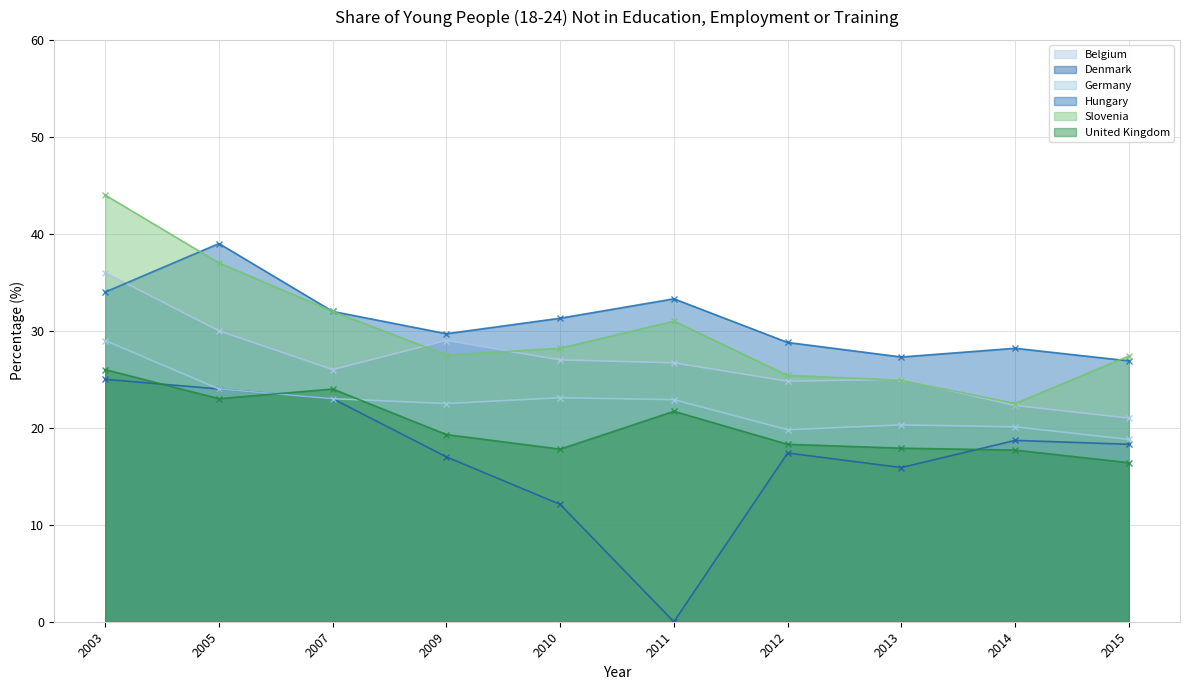

Reading left to right, transcribe all the data shown in this chart.

Belgium: 2003=36.0	2005=30.0	2007=26.0	2009=29.0	2010=27.0	2011=26.7	2012=24.8	2013=25.0	2014=22.3	2015=21.0
Denmark: 2003=25.0	2005=24.0	2007=23.0	2009=17.0	2010=12.1	2011=0.0	2012=17.4	2013=15.9	2014=18.7	2015=18.3
Germany: 2003=29.0	2005=24.0	2007=23.0	2009=22.5	2010=23.1	2011=22.9	2012=19.8	2013=20.3	2014=20.1	2015=18.8
Hungary: 2003=34.0	2005=39.0	2007=32.0	2009=29.7	2010=31.3	2011=33.3	2012=28.8	2013=27.3	2014=28.2	2015=26.9
Slovenia: 2003=44.0	2005=37.0	2007=32.0	2009=27.5	2010=28.2	2011=31.0	2012=25.4	2013=24.9	2014=22.5	2015=27.4
United Kingdom: 2003=26.0	2005=23.0	2007=24.0	2009=19.3	2010=17.8	2011=21.7	2012=18.3	2013=17.9	2014=17.7	2015=16.4